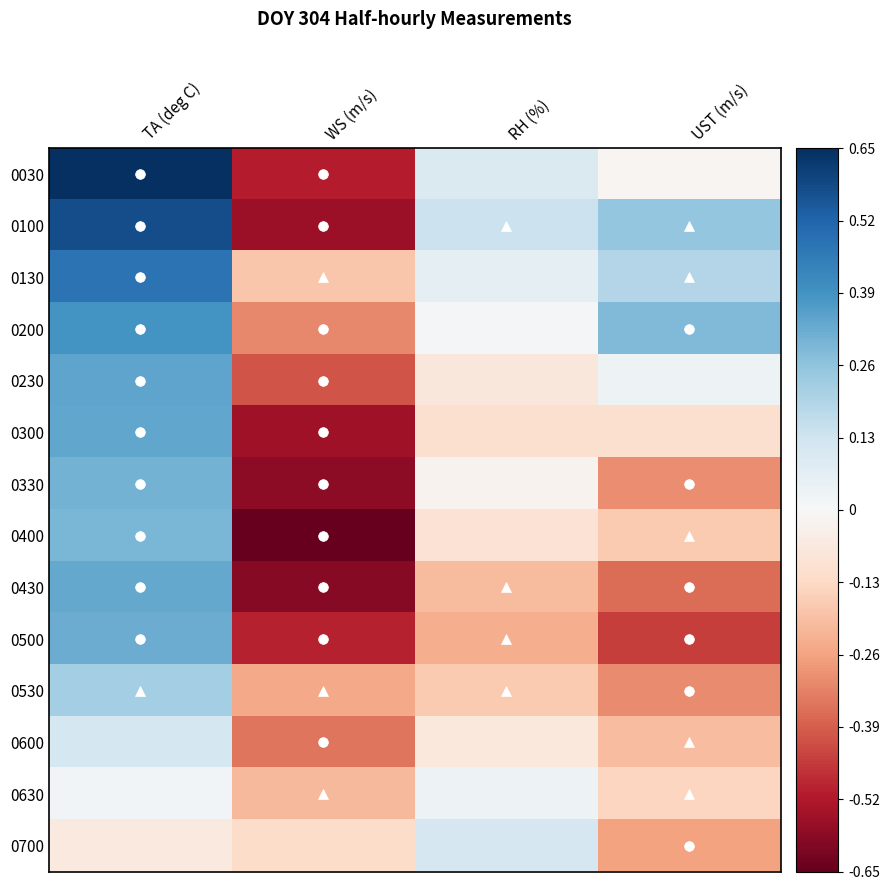

At which category is the sum across all series the highest?

TA (deg C)